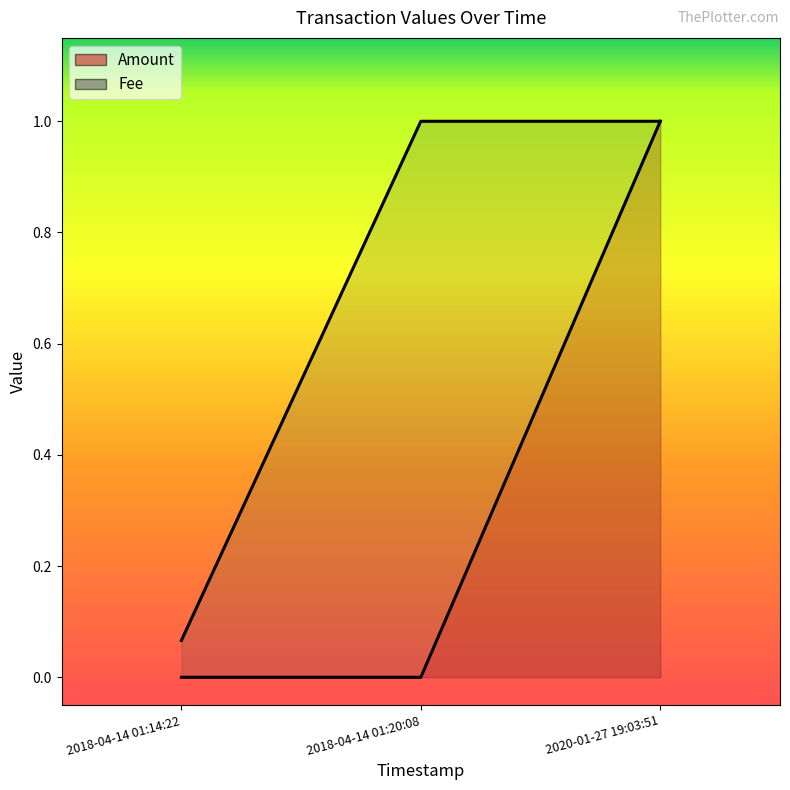

The value of Fee at 2018-04-14 01:20:08 is 1.0. True or false?

True